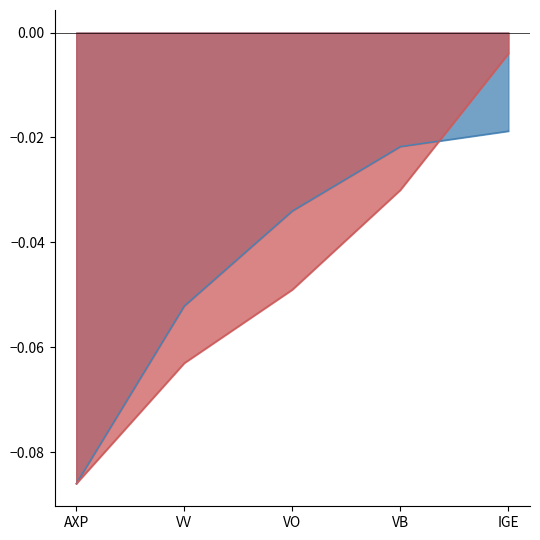

Is it true that the value at VO is -0.0?

True